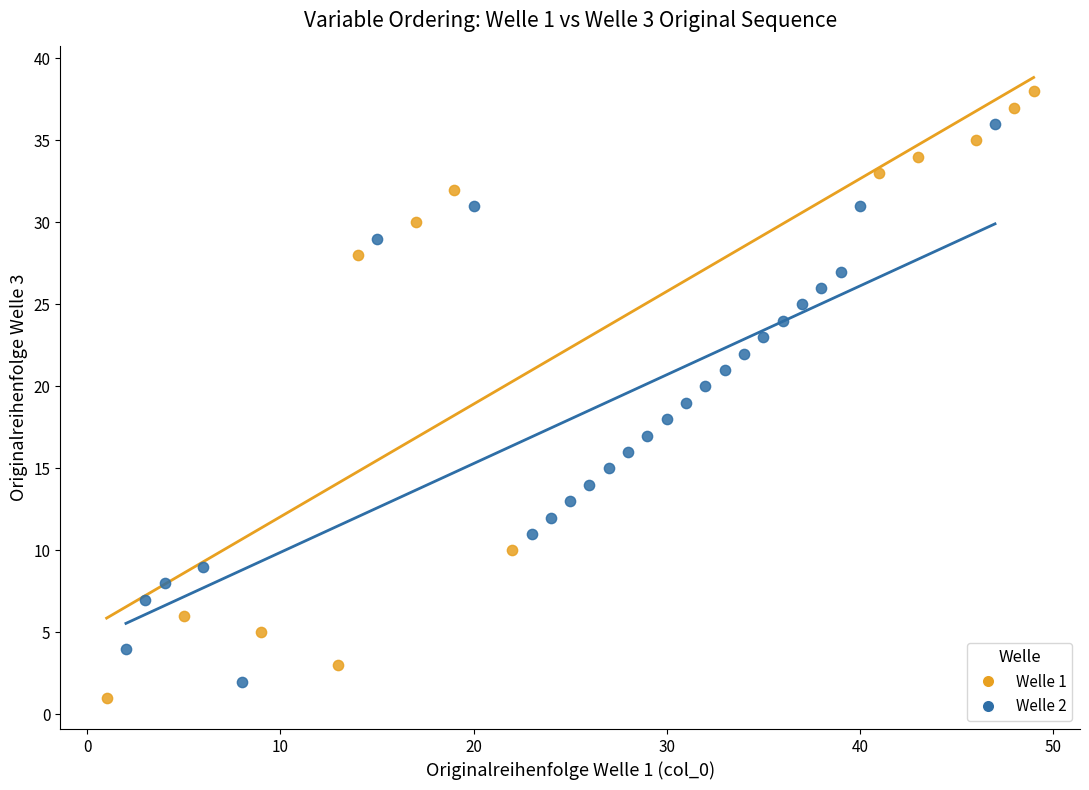

Which series has the largest Y range (max minus min)?

Welle 1